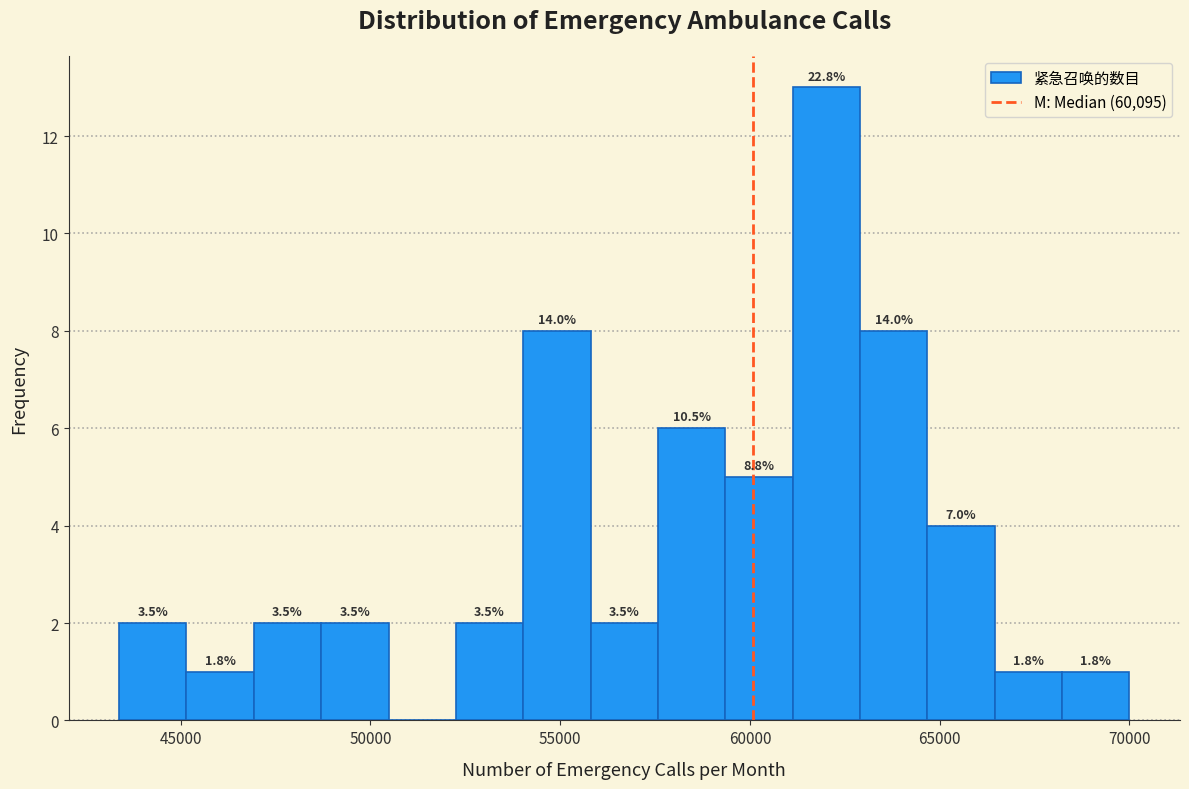

Around what value on the x-axis is the tallest bar? Give the approximate position of its centre, as read against the axis.

62000